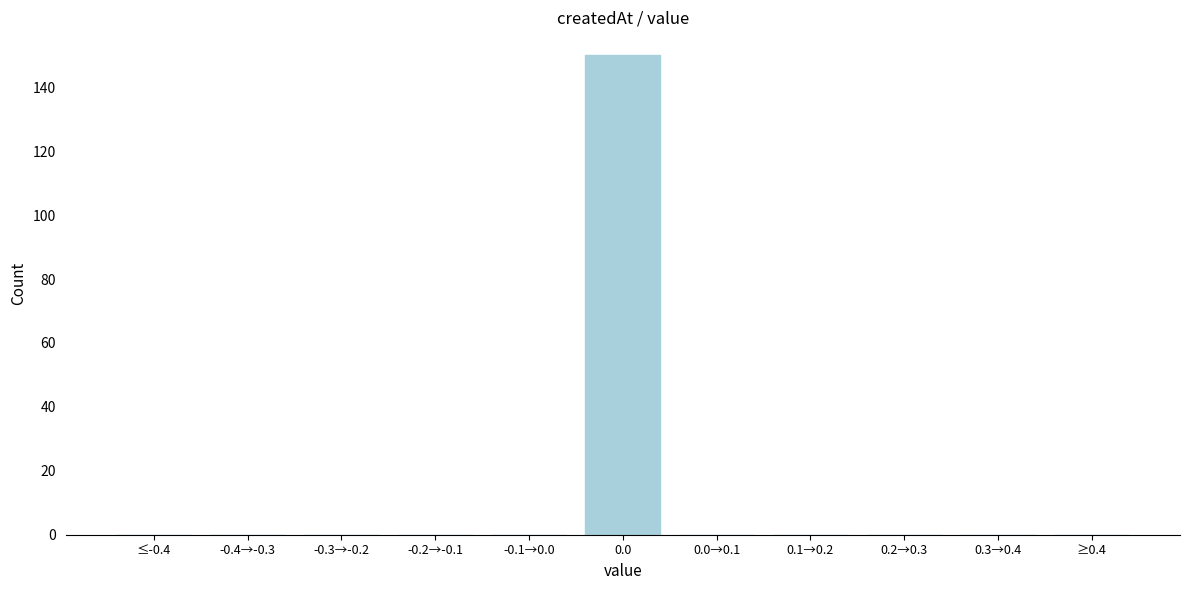

Reading left to right, transcribe all the data shown in this chart.

≤-0.4=0	-0.4→-0.3=0	-0.3→-0.2=0	-0.2→-0.1=0	-0.1→0.0=0	0.0=150	0.0→0.1=0	0.1→0.2=0	0.2→0.3=0	0.3→0.4=0	≥0.4=0